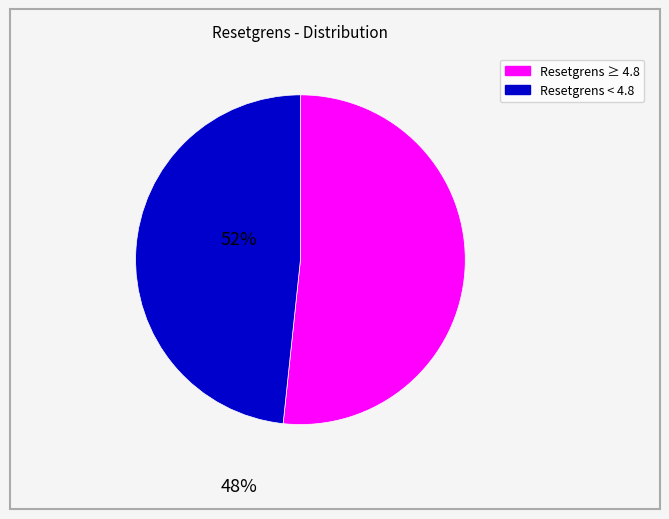

Does any single category account for the majority?

Yes